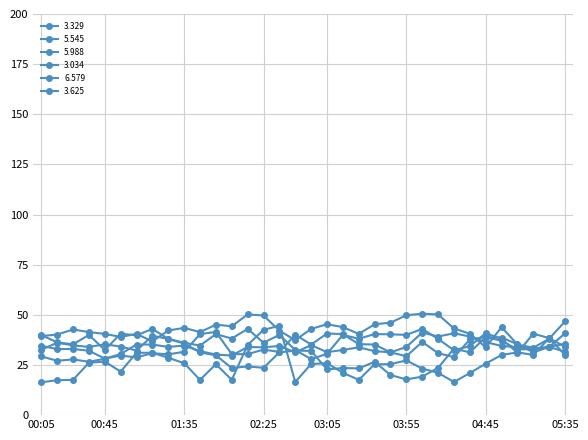

Reading left to right, extract all data points from this chart.

3.329: 00:05=34.6	00:15=32.9	00:25=33.0	00:35=32.1	00:45=28.2	00:55=29.7	01:05=28.8	01:15=30.9	01:25=30.3	01:35=31.6	01:45=40.4	01:55=41.5	02:05=30.4	02:15=30.4	02:25=32.7	02:35=31.5	02:45=40.1	02:55=35.2	03:05=40.7	03:15=40.4	03:25=35.4	03:35=35.2	03:45=31.3	03:55=29.4	04:05=36.5	04:15=30.9	04:25=28.9	04:35=37.7	04:45=38.9	04:55=37.1	05:05=32.7	05:15=33.0	05:25=34.0	05:35=31.6
5.545: 00:05=29.3	00:15=27.1	00:25=27.8	00:35=26.6	00:45=28.1	00:55=30.5	01:05=35.2	01:15=35.2	01:25=34.0	01:35=34.7	01:45=31.9	01:55=30.2	02:05=29.7	02:15=34.0	02:25=33.8	02:35=34.5	02:45=31.3	02:55=34.9	03:05=31.4	03:15=32.5	03:25=33.8	03:35=31.9	03:45=31.3	03:55=34.0	04:05=41.2	04:15=39.2	04:25=40.8	04:35=39.2	04:45=36.4	04:55=34.5	05:05=33.8	05:15=33.2	05:25=34.0	05:35=40.8
5.988: 00:05=32.6	00:15=36.1	00:25=34.8	00:35=34.0	00:45=35.3	00:55=34.2	01:05=32.2	01:15=39.6	01:25=38.0	01:35=35.7	01:45=31.3	01:55=29.8	02:05=23.5	02:15=24.3	02:25=23.6	02:35=31.3	02:45=32.2	02:55=32.0	03:05=22.8	03:15=23.5	03:25=23.3	03:35=26.6	03:45=20.0	03:55=17.8	04:05=19.2	04:15=23.6	04:25=33.2	04:35=31.3	04:45=38.9	04:55=38.7	05:05=35.3	05:15=31.3	05:25=34.0	05:35=35.6
3.034: 00:05=39.9	00:15=36.3	00:25=35.3	00:35=40.0	00:45=32.5	00:55=40.6	01:05=39.8	01:15=43.0	01:25=38.0	01:35=36.1	01:45=34.7	01:55=40.4	02:05=38.2	02:15=43.0	02:25=36.1	02:35=40.0	02:45=32.5	02:55=27.9	03:05=30.6	03:15=40.0	03:25=38.1	03:35=40.4	03:45=40.3	03:55=40.0	04:05=43.0	04:15=38.0	04:25=32.3	04:35=34.4	04:45=40.9	04:55=38.0	05:05=31.1	05:15=40.6	05:25=38.4	05:35=34.0
6.579: 00:05=16.4	00:15=17.4	00:25=17.6	00:35=26.1	00:45=26.7	00:55=21.7	01:05=31.1	01:15=31.1	01:25=28.6	01:35=25.9	01:45=17.6	01:55=25.4	02:05=17.6	02:15=35.0	02:25=42.5	02:35=44.6	02:45=16.5	02:55=25.5	03:05=25.9	03:15=21.1	03:25=17.6	03:35=25.4	03:45=25.4	03:55=27.3	04:05=23.2	04:15=21.1	04:25=16.5	04:35=21.0	04:45=25.7	04:55=30.0	05:05=31.3	05:15=30.0	05:25=38.4	05:35=30.0
3.625: 00:05=39.4	00:15=40.2	00:25=42.7	00:35=41.4	00:45=40.5	00:55=39.0	01:05=40.5	01:15=36.8	01:25=42.2	01:35=43.5	01:45=41.4	01:55=45.1	02:05=44.3	02:15=50.2	02:25=49.7	02:35=42.1	02:45=37.4	02:55=43.0	03:05=45.3	03:15=43.9	03:25=40.5	03:35=45.3	03:45=46.1	03:55=49.8	04:05=50.6	04:15=50.2	04:25=43.2	04:35=40.6	04:45=33.8	04:55=43.9	05:05=35.2	05:15=33.6	05:25=38.1	05:35=46.8